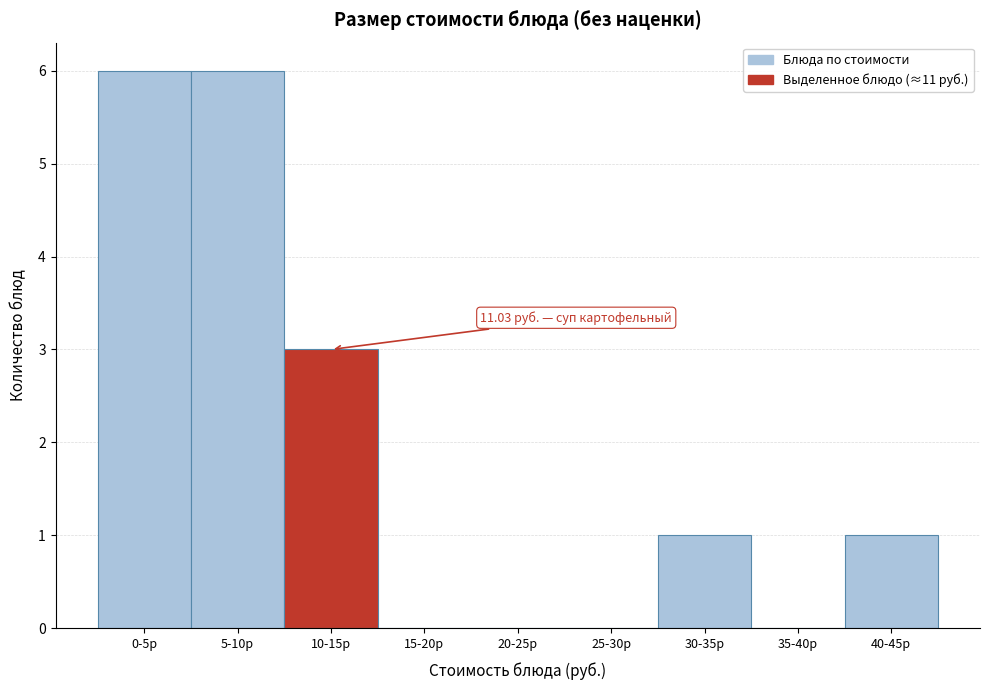

Reading left to right, transcribe all the data shown in this chart.

0-5р=6	5-10р=6	10-15р=3	15-20р=0	20-25р=0	25-30р=0	30-35р=1	35-40р=0	40-45р=1